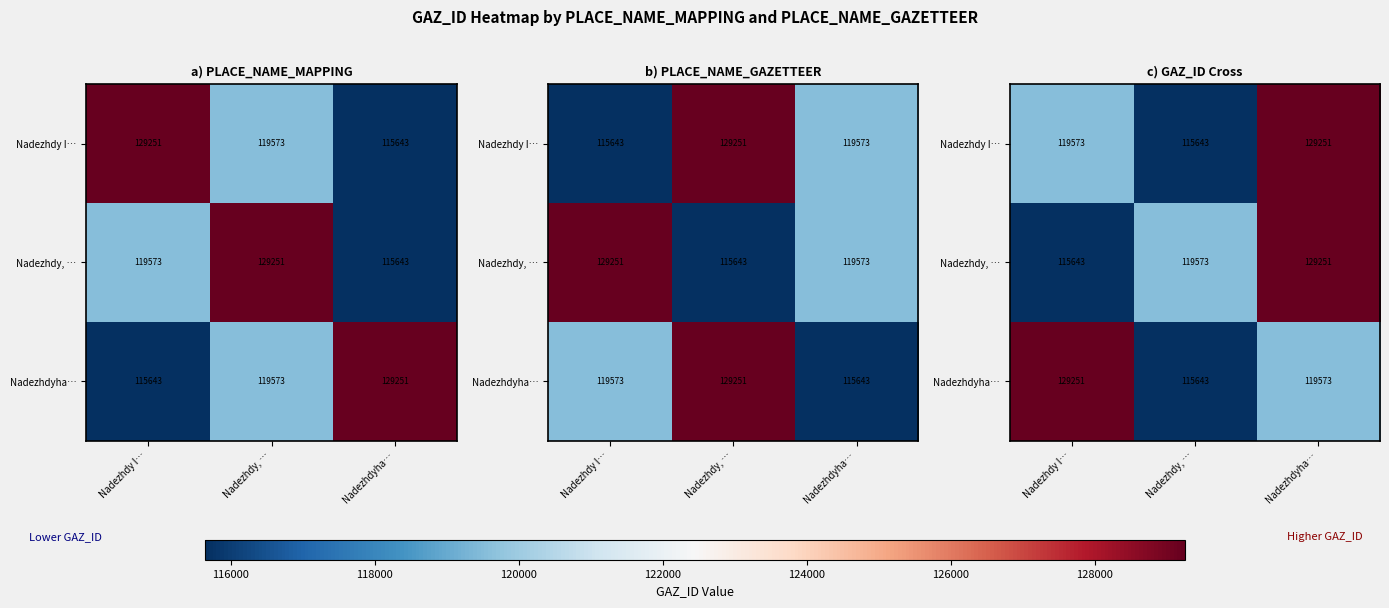

Where does the Nadezhdy I… series first go above 119573?

Nadezhdyha…